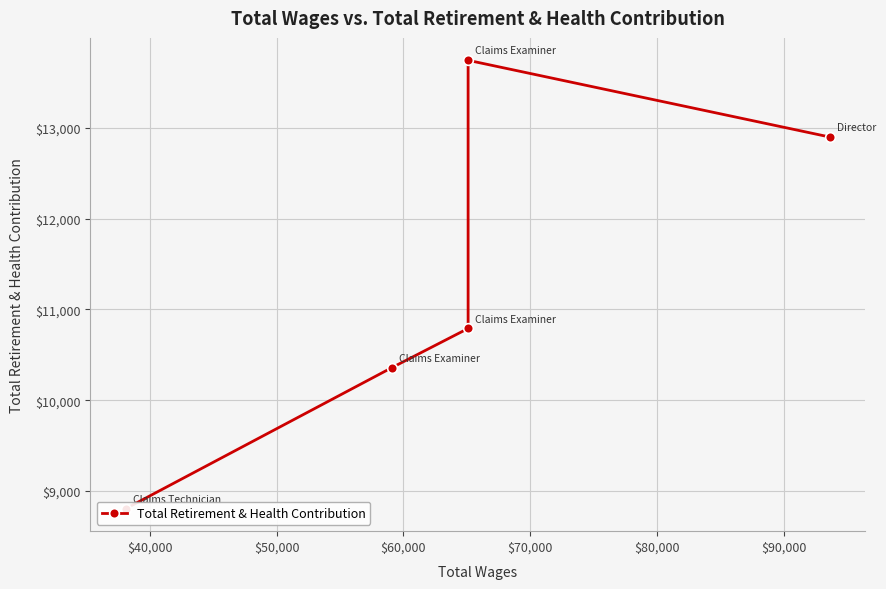

What is the difference between the values at $50,000 and $40,000?

2954